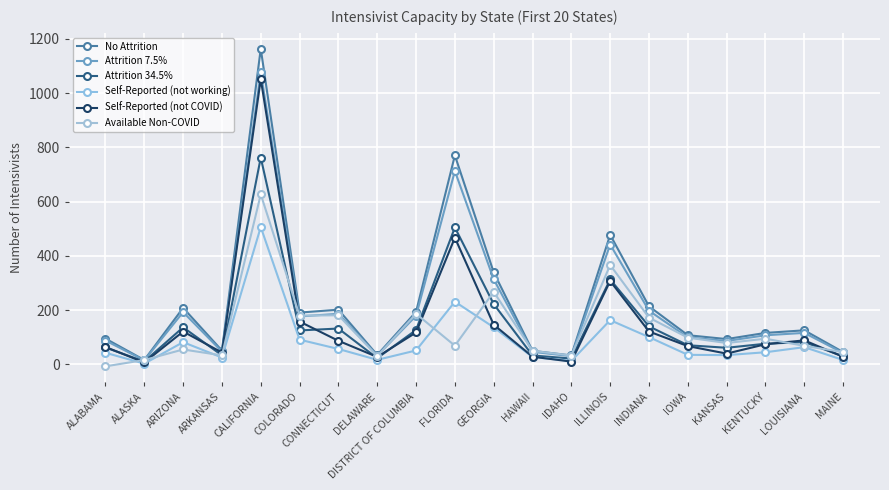

What is the difference between the maximum and minimum values in the Self-Reported (not working) series?

503.4